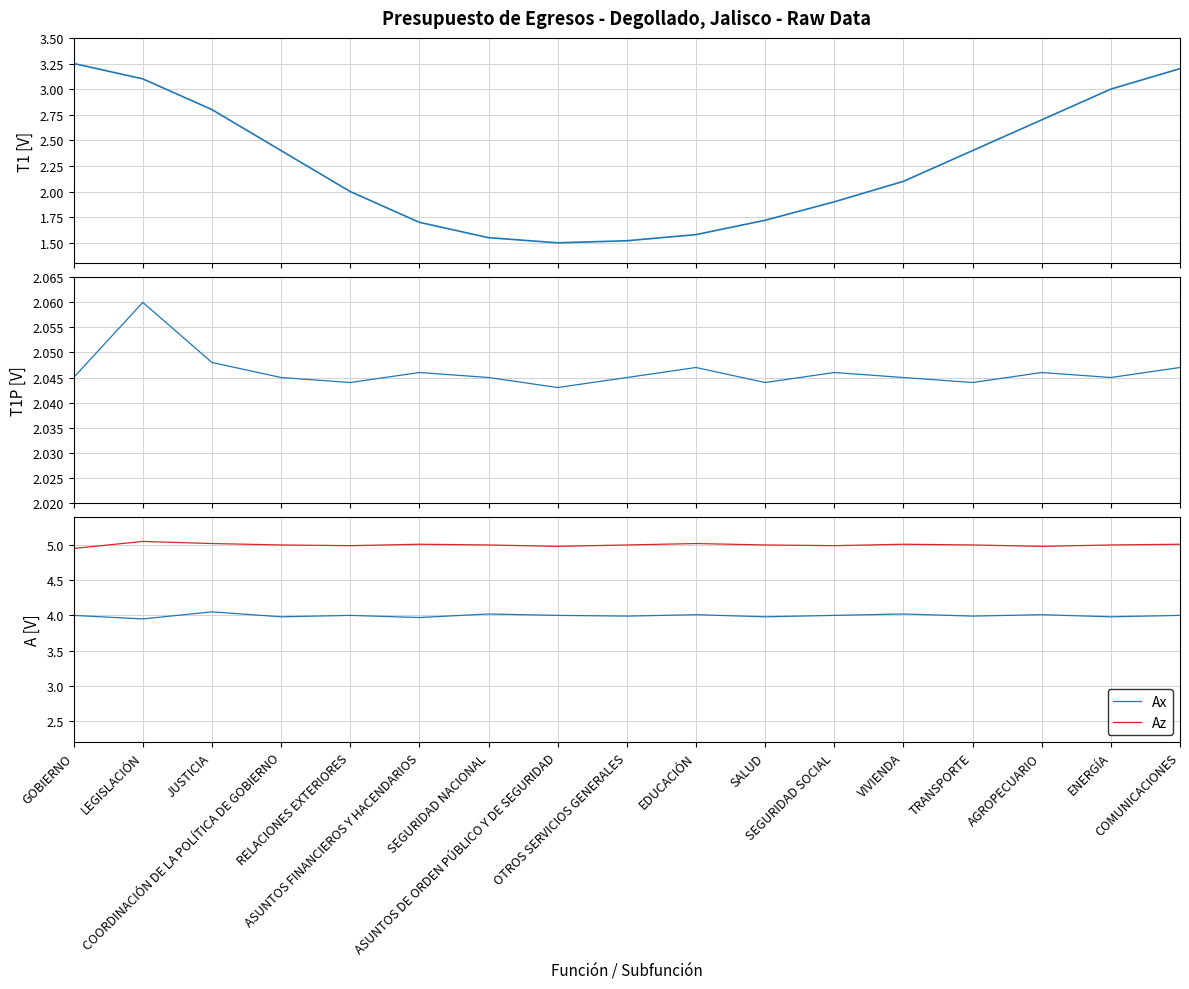

Rank the categories by T1 [V] value from lowest to highest.

ASUNTOS DE ORDEN PÚBLICO Y DE SEGURIDAD, OTROS SERVICIOS GENERALES, SEGURIDAD NACIONAL, EDUCACIÓN, ASUNTOS FINANCIEROS Y HACENDARIOS, SALUD, SEGURIDAD SOCIAL, RELACIONES EXTERIORES, VIVIENDA, COORDINACIÓN DE LA POLÍTICA DE GOBIERNO, TRANSPORTE, AGROPECUARIO, JUSTICIA, ENERGÍA, LEGISLACIÓN, COMUNICACIONES, GOBIERNO